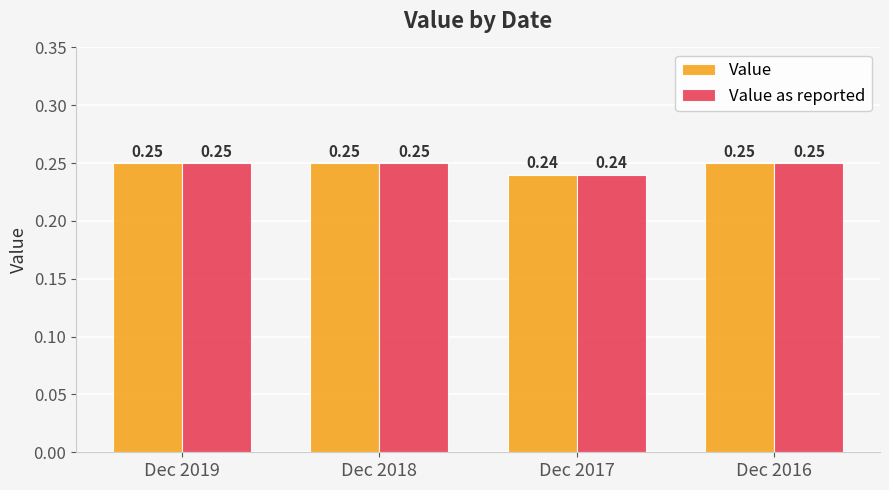

At how many categories does at least one series exceed 0?

4